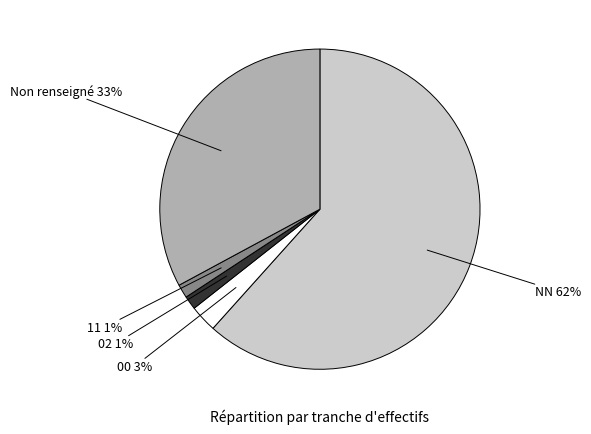

Is there a majority slice in this chart?

Yes